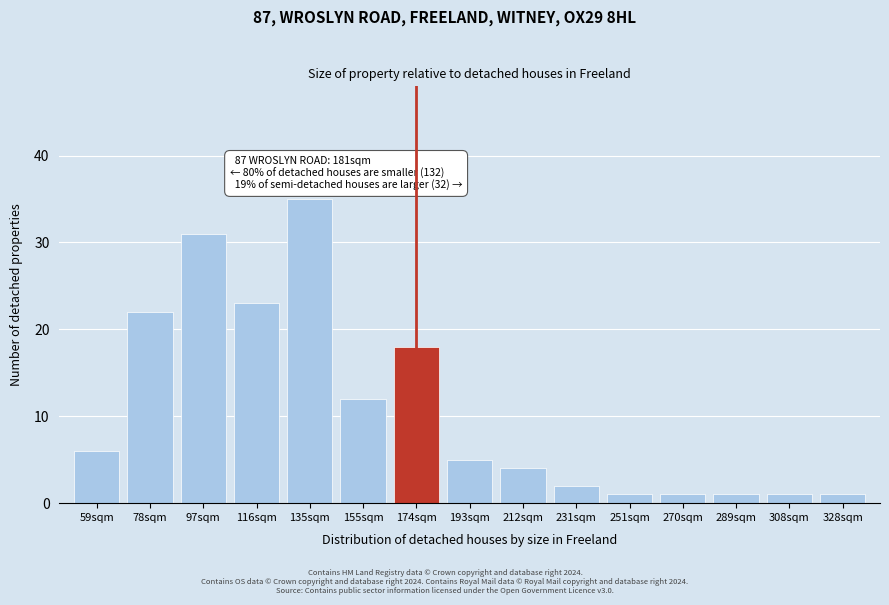

Reading left to right, extract all data points from this chart.

6	22	31	23	35	12	18	5	4	2	1	1	1	1	1